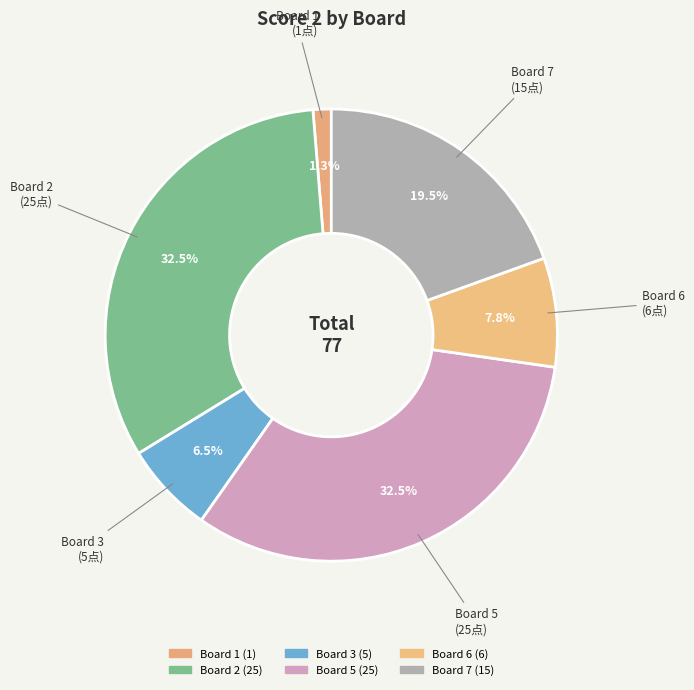

How many slices are in this pie chart?

6